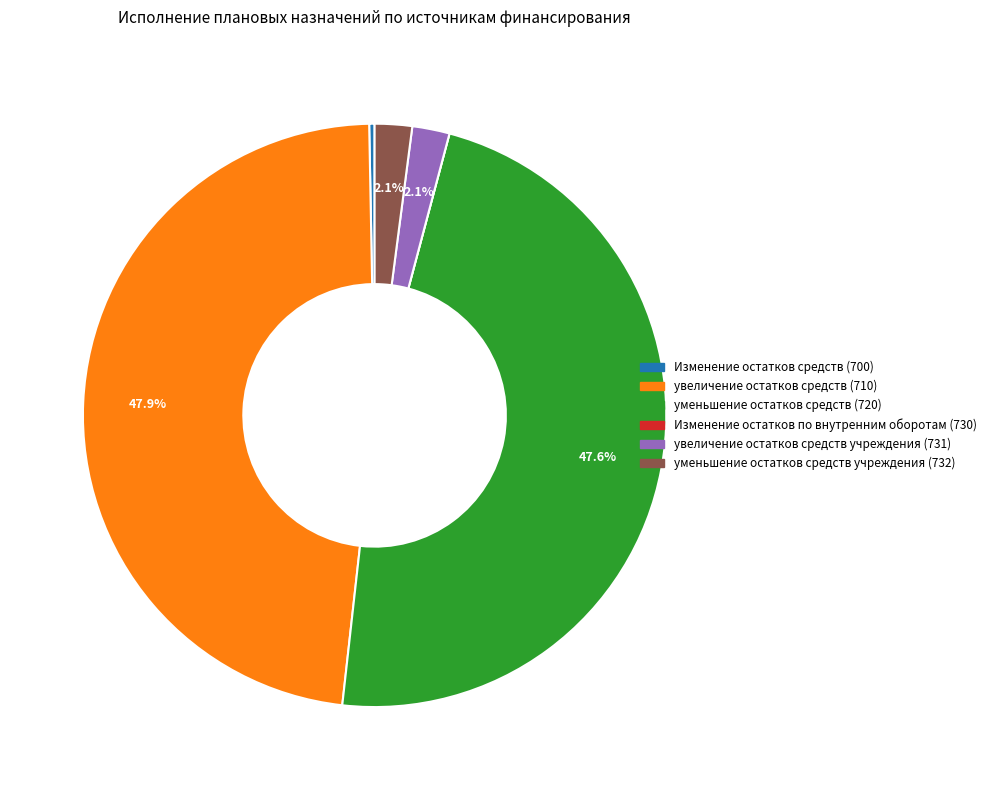

To the nearest percent, what is the difference between the largest and smallest slice percentages?

48%